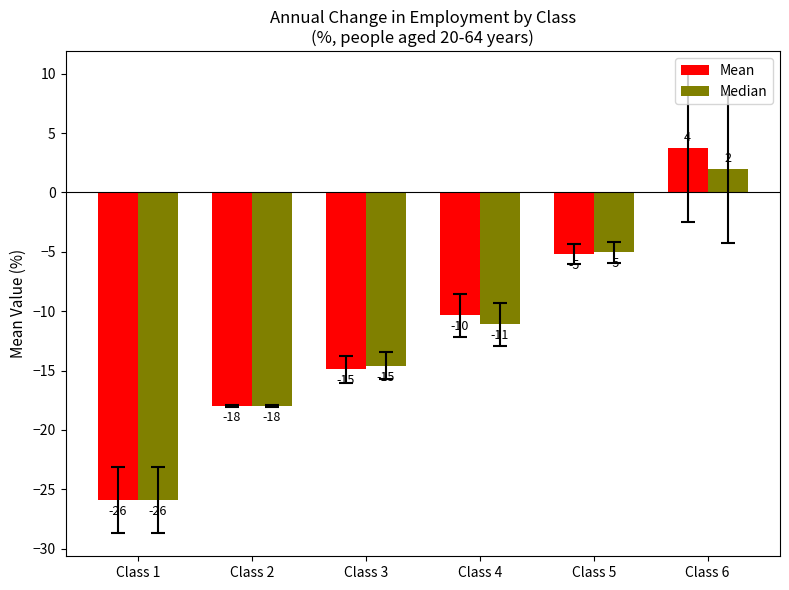

What are all the series names shown in the legend?

Mean, Median